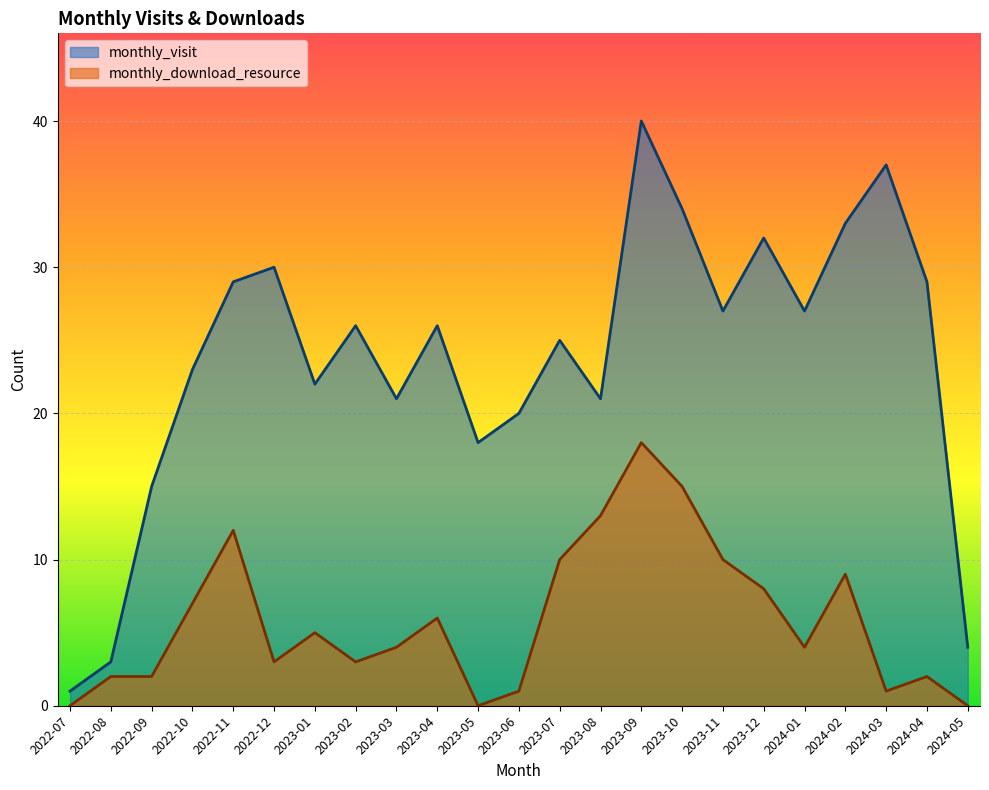

Rank the series by their average value, from highest to lowest.

monthly_visit, monthly_download_resource